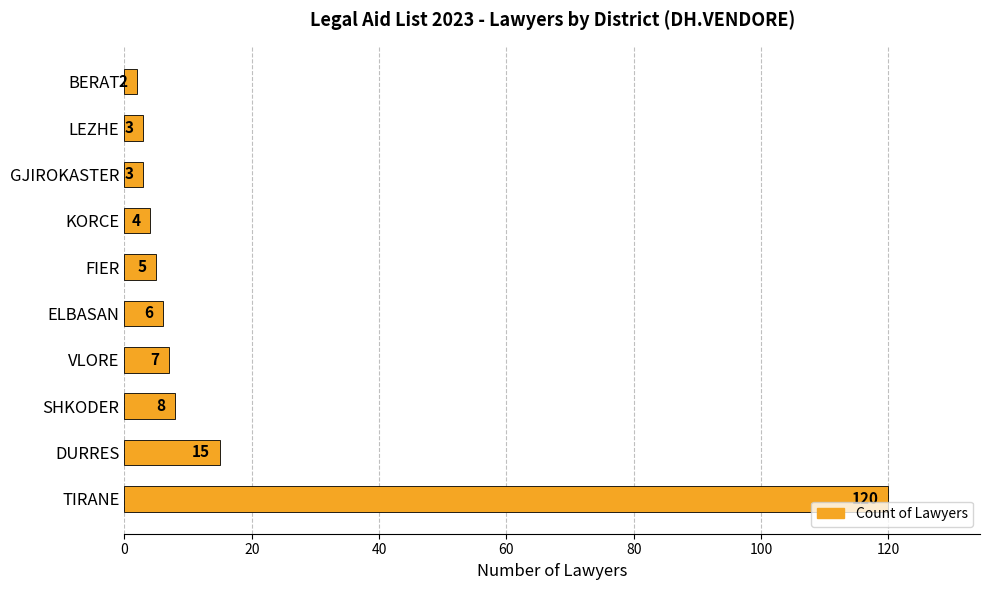

What is the smallest value displayed?

2